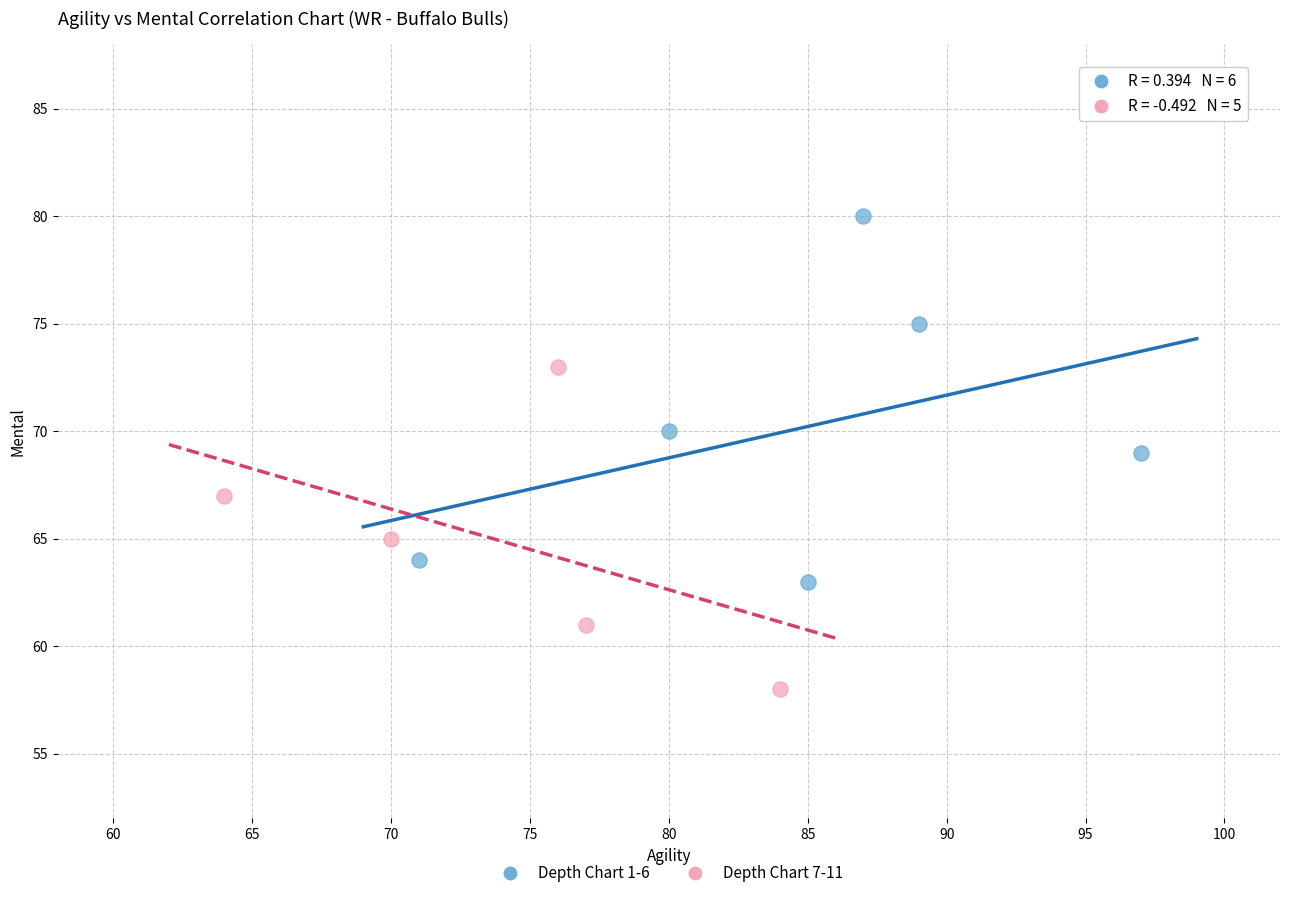

Which series contains the lowest Y value?

Depth Chart 7-11